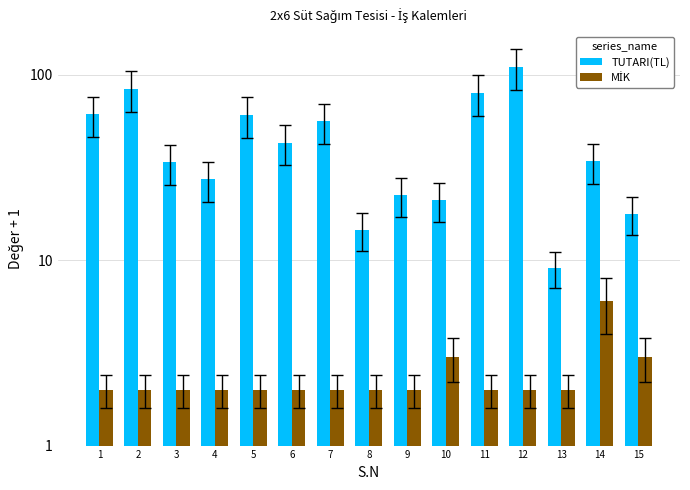

Reading left to right, list all the values displayed in this chart.

TUTARI(TL): 61.0	83.5	33.7	27.2	60.5	43.0	56.0	14.6	22.4	21.0	79.5	110.0	9.1	34.0	17.8
MİK: 2.0	2.0	2.0	2.0	2.0	2.0	2.0	2.0	2.0	3.0	2.0	2.0	2.0	6.0	3.0